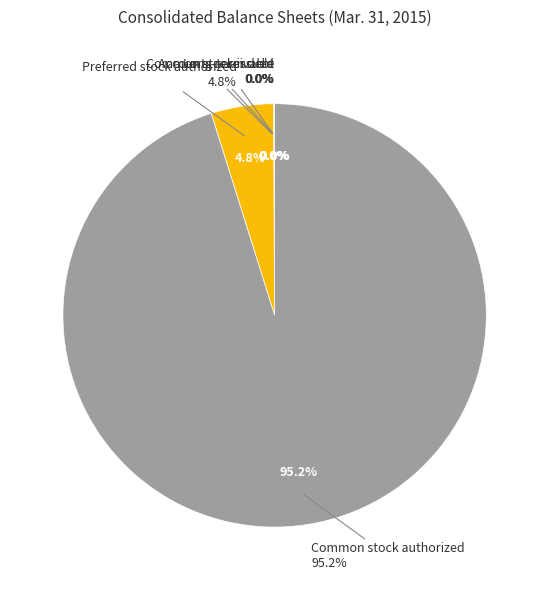

True or false: Common stock authorized accounts for 99% of the total.

False